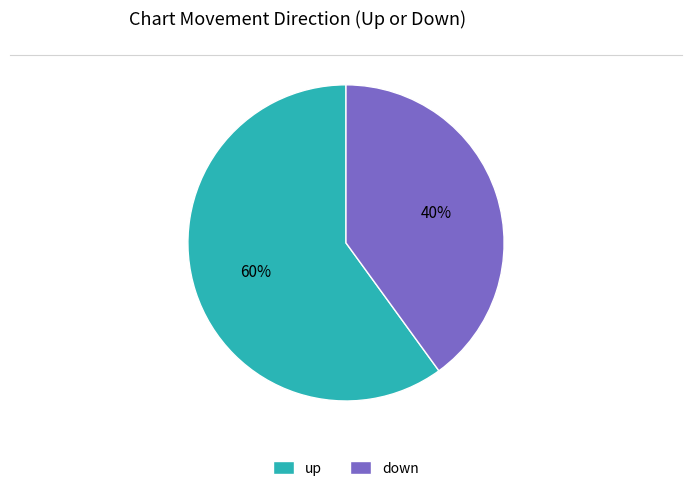

True or false: up accounts for 60% of the total.

True